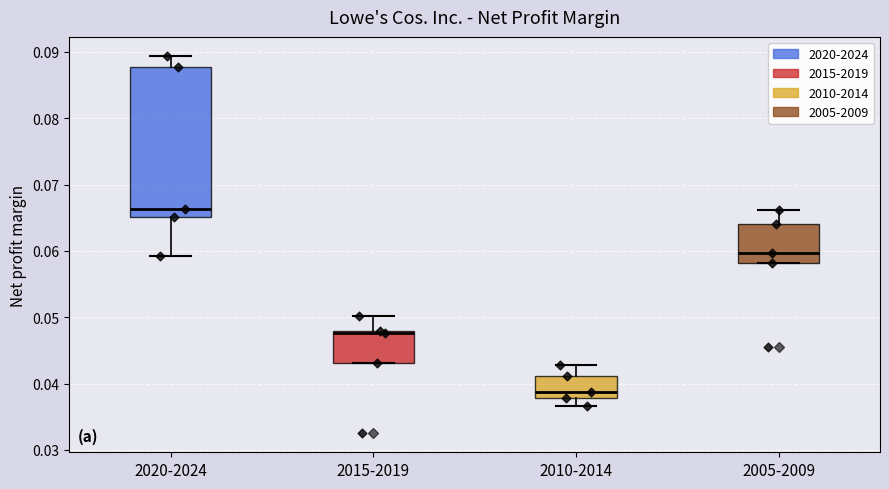

Reading left to right, transcribe this box plot: for each box, give where its median line is, the range the box spans, and where its two whiskers end, as read against the y-axis. The values are not printed on the chart, so give them approximately, as read against the axis.

2020-2024: median 0.066, box 0.065 to 0.088, whiskers 0.059 to 0.089
2015-2019: median 0.048 (just below the box's upper edge), box 0.043 to 0.048, whiskers 0.043 to 0.050
2010-2014: median 0.039, box 0.038 to 0.041, whiskers 0.037 to 0.043
2005-2009: median 0.060, box 0.058 to 0.064, whiskers 0.058 to 0.066